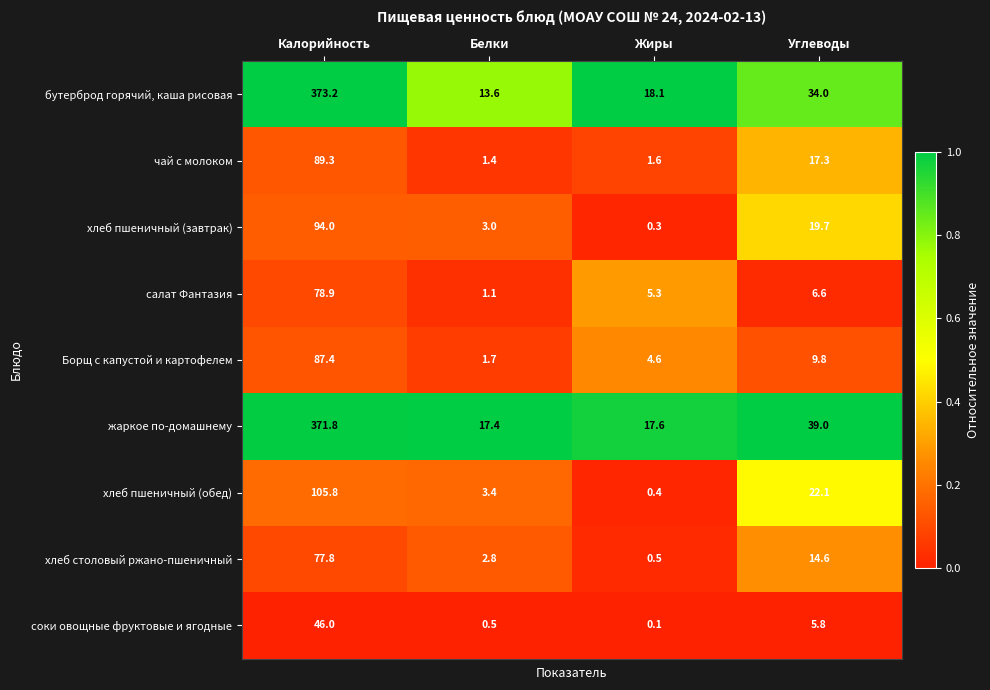

What is the spread (max minus min) of values at Белки?

16.9